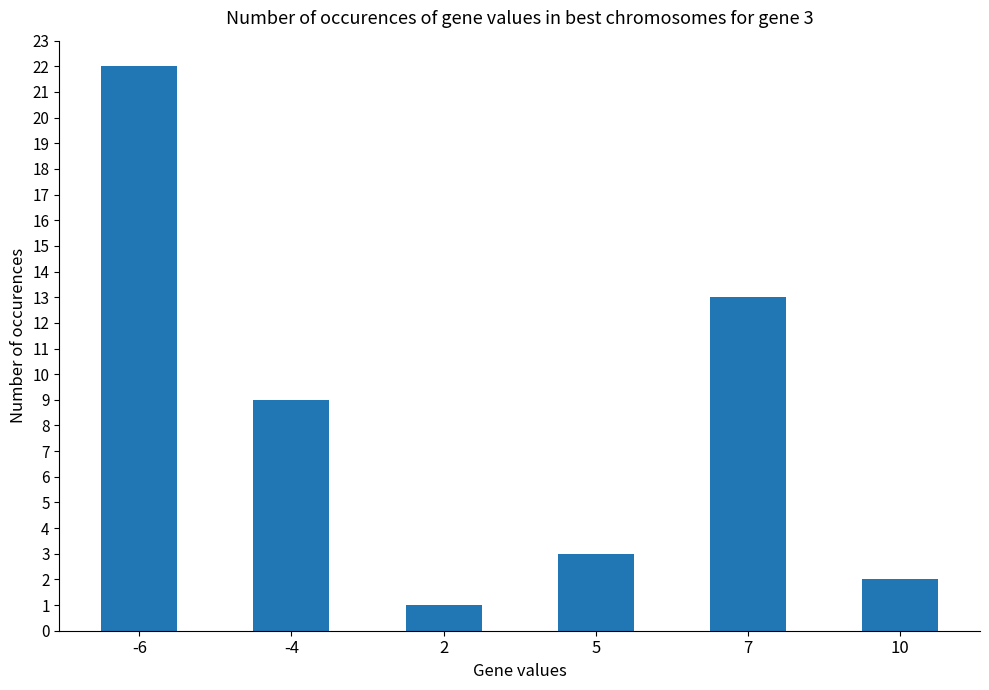

True or false: the data shows 13 at 7.

True